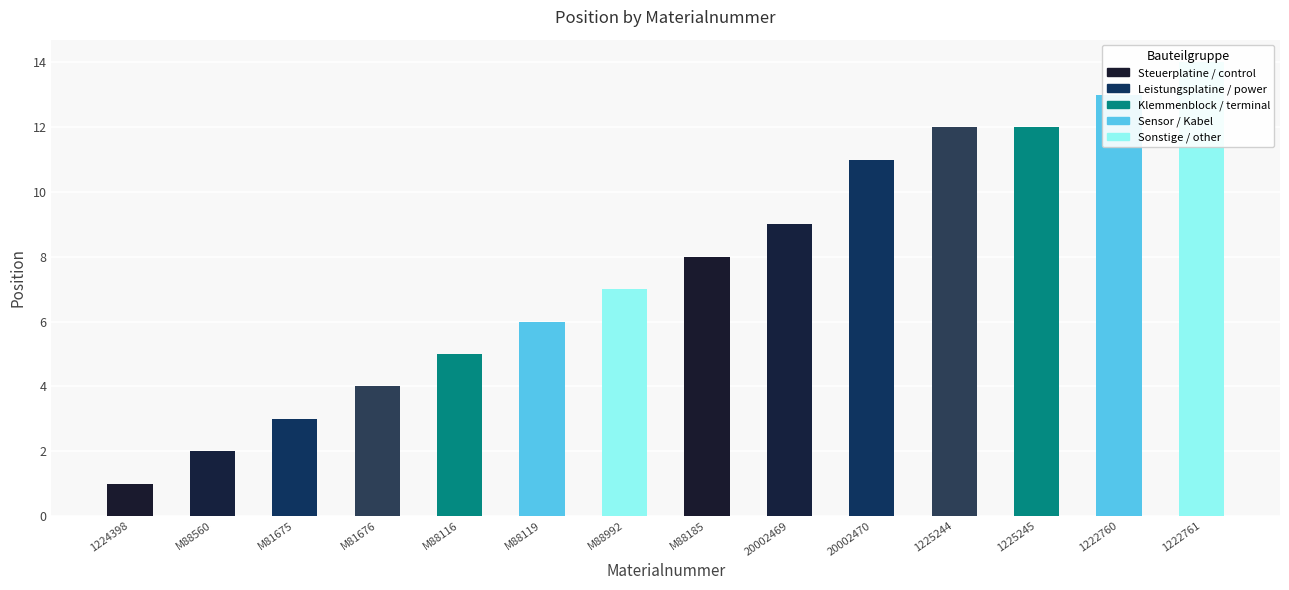

The value at M88992 is 2. True or false?

False